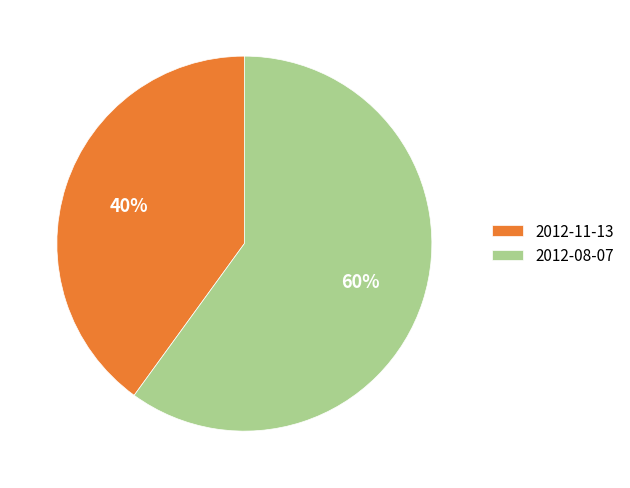

How many slices are in this pie chart?

2